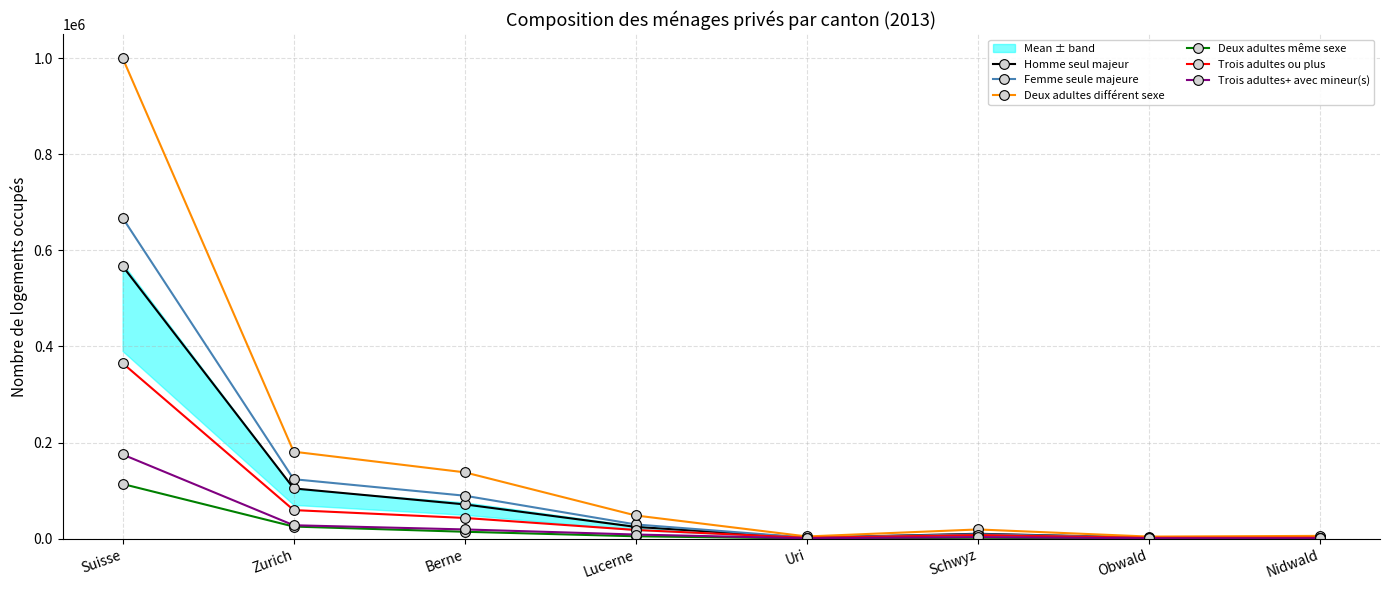

True or false: Homme seul majeur has more than 2 points higher than both neighbors.

False